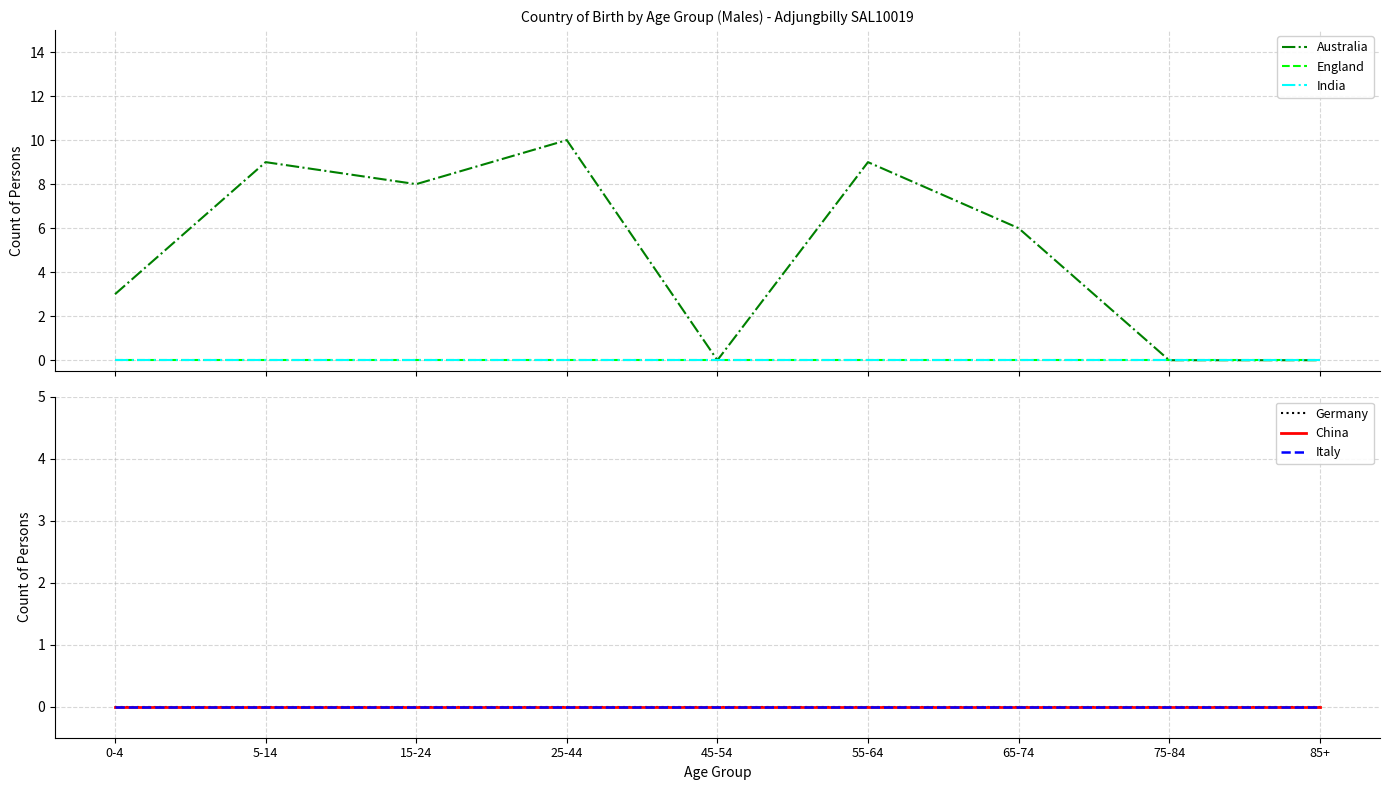

Which series has the largest total across all categories?

Australia